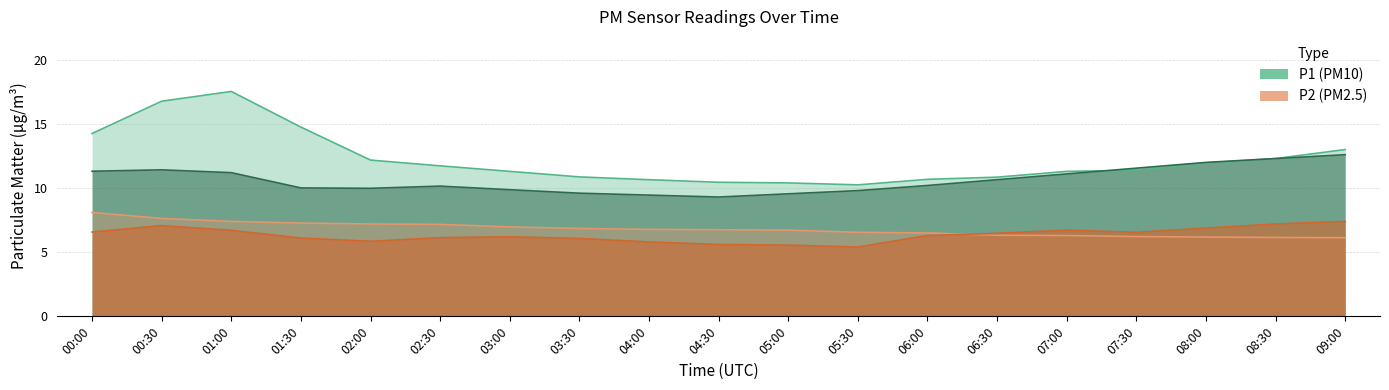

Which series has the largest total across all categories?

P1_upper